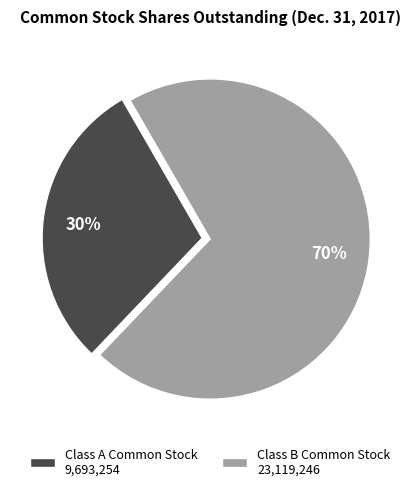

Rank the categories by value from lowest to highest.

Class A Common Stock 9,693,254, Class B Common Stock 23,119,246